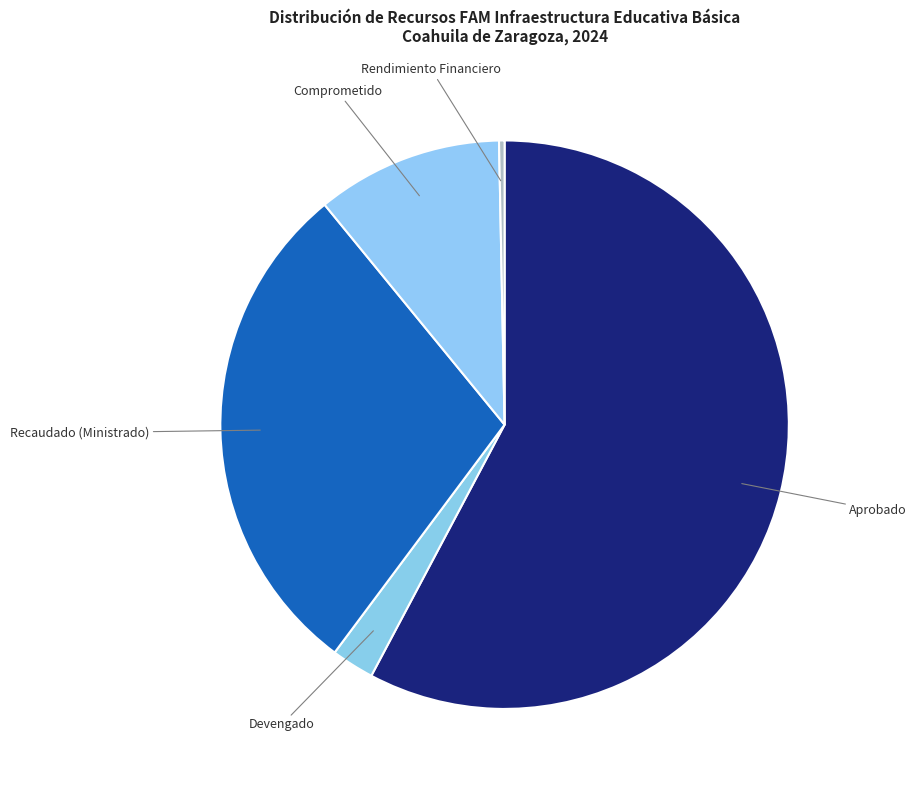

How many segments does this pie chart have?

5